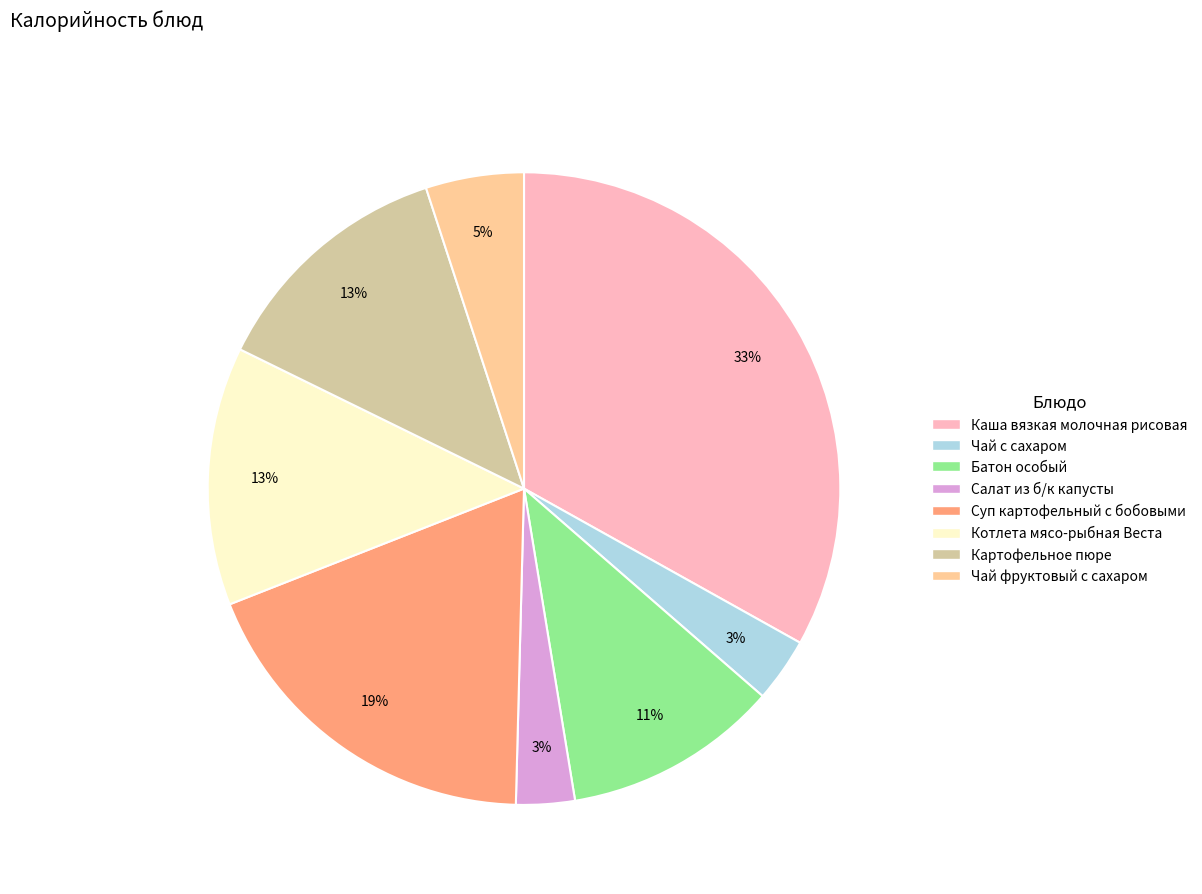

To the nearest percent, what portion does Котлета мясо-рыбная Веста represent?

13%